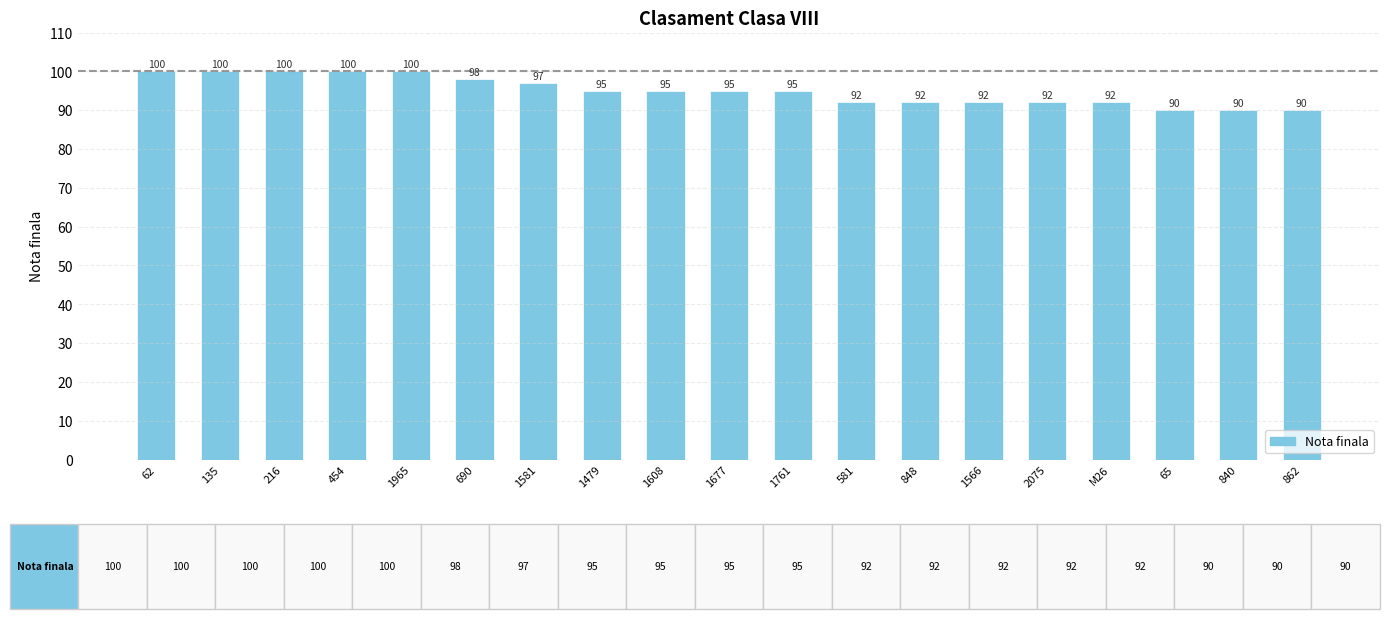

What is the difference between the values at 216 and 1581?

3